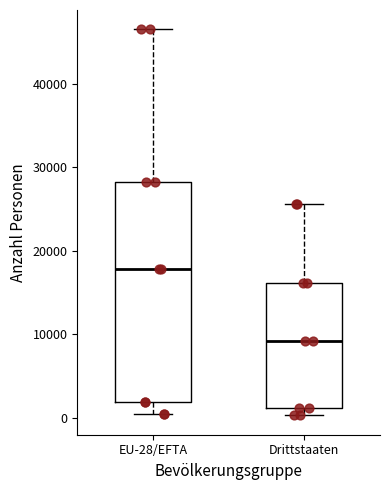

Reading left to right, transcribe this box plot: for each box, give where its median line is, the range the box spans, and where its two whiskers end, as read against the y-axis. The values are not printed on the chart, so give them approximately, as read against the axis.

EU-28/EFTA: median 18000, box 2000 to 28000, whiskers 0 to 47000
Drittstaaten: median 9000, box 1000 to 16000, whiskers 0 to 26000